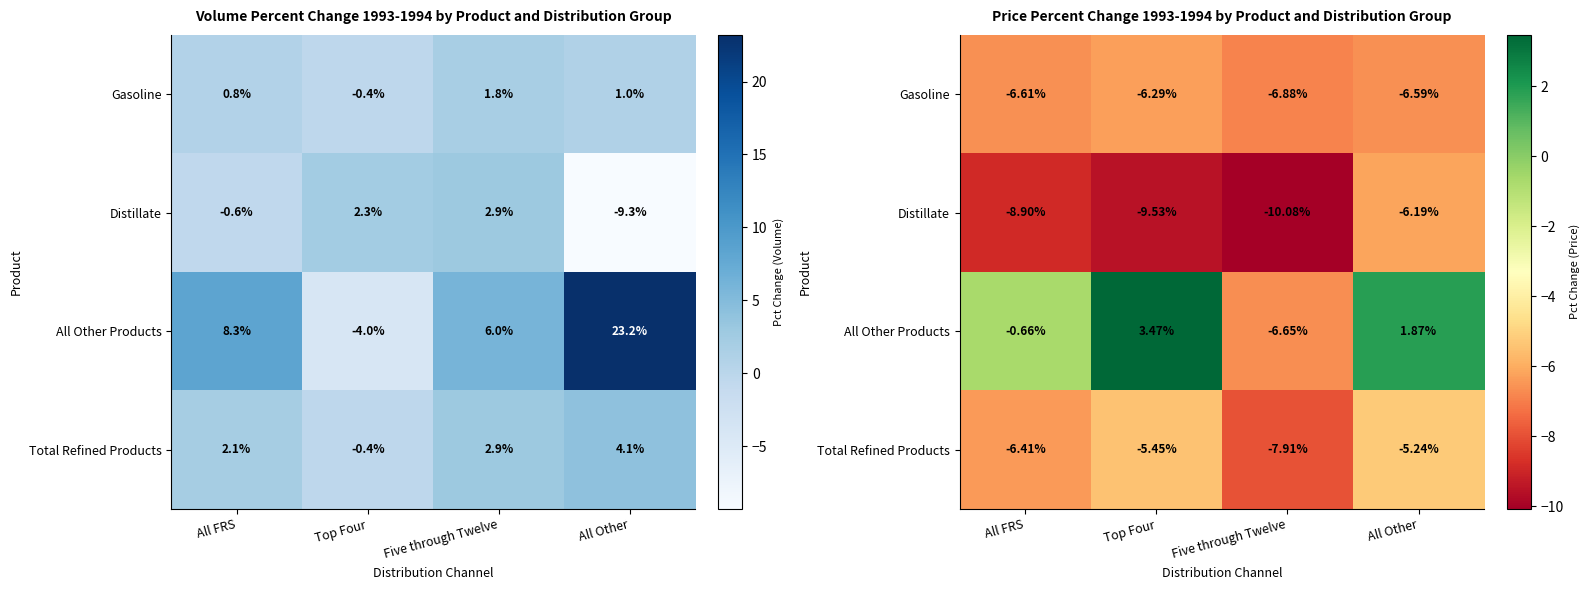

How many series are shown in this chart?

4